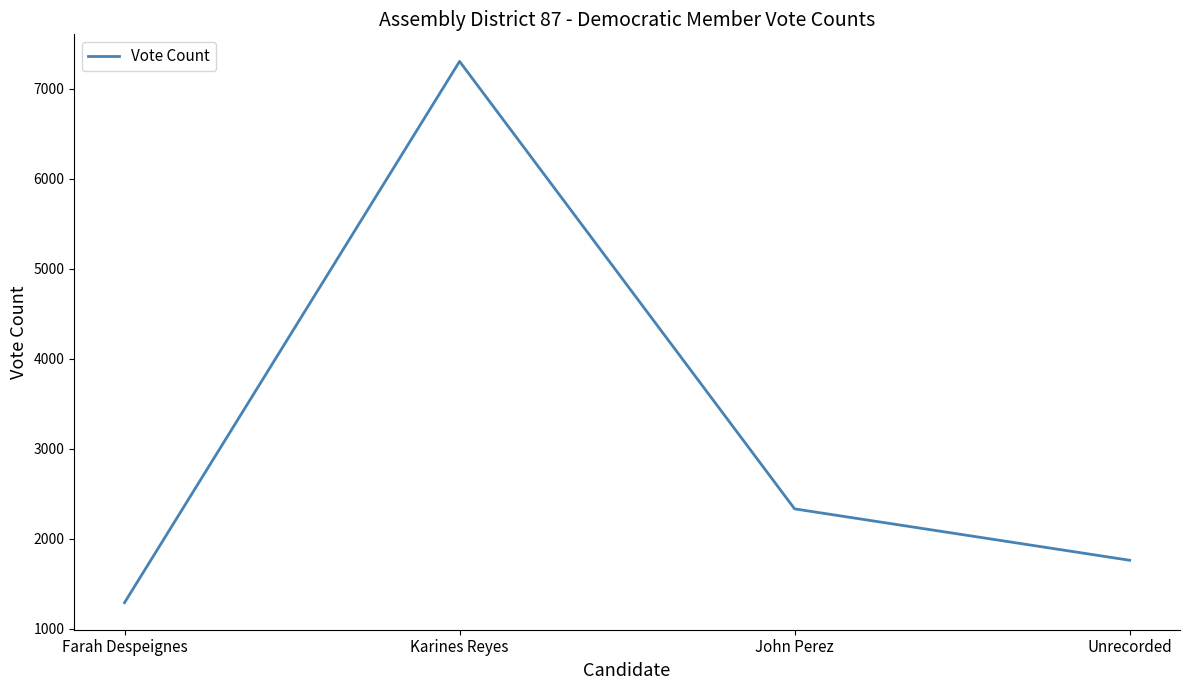

What is the change in value from John Perez to Unrecorded?

-571